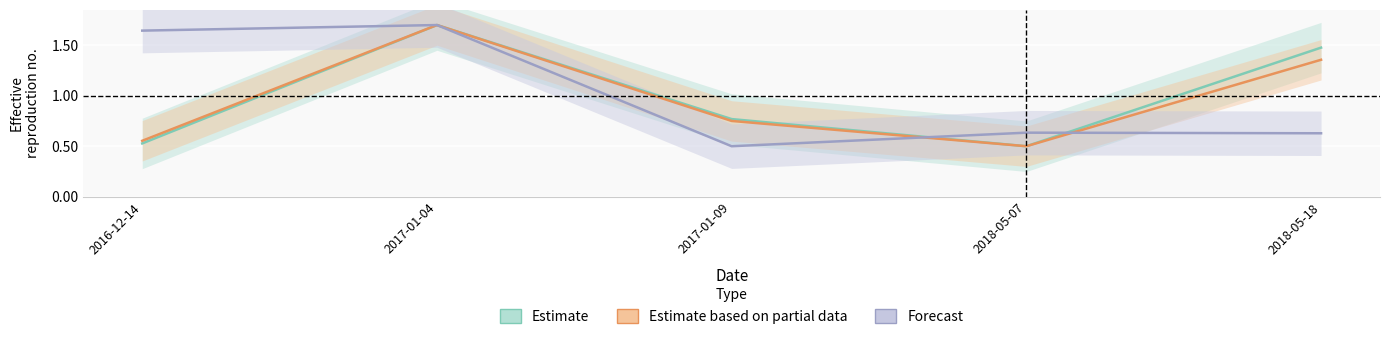

What is the minimum value shown in the chart?

0.5